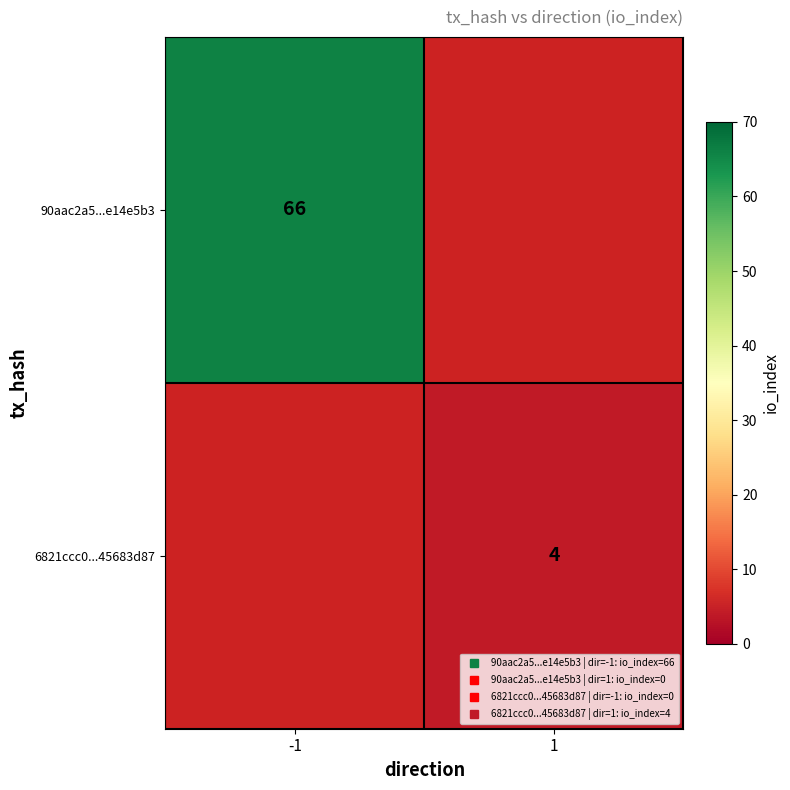

Is it true that 6821ccc0...45683d87 equals 4.0 at 1?

True